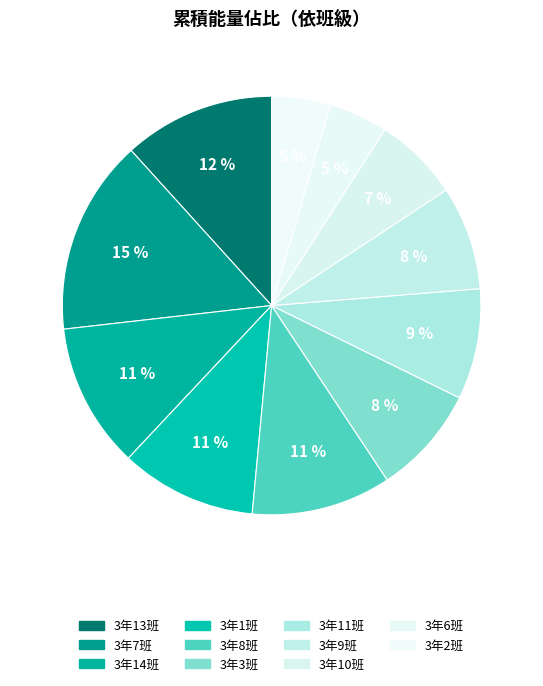

How many slices are in this pie chart?

11